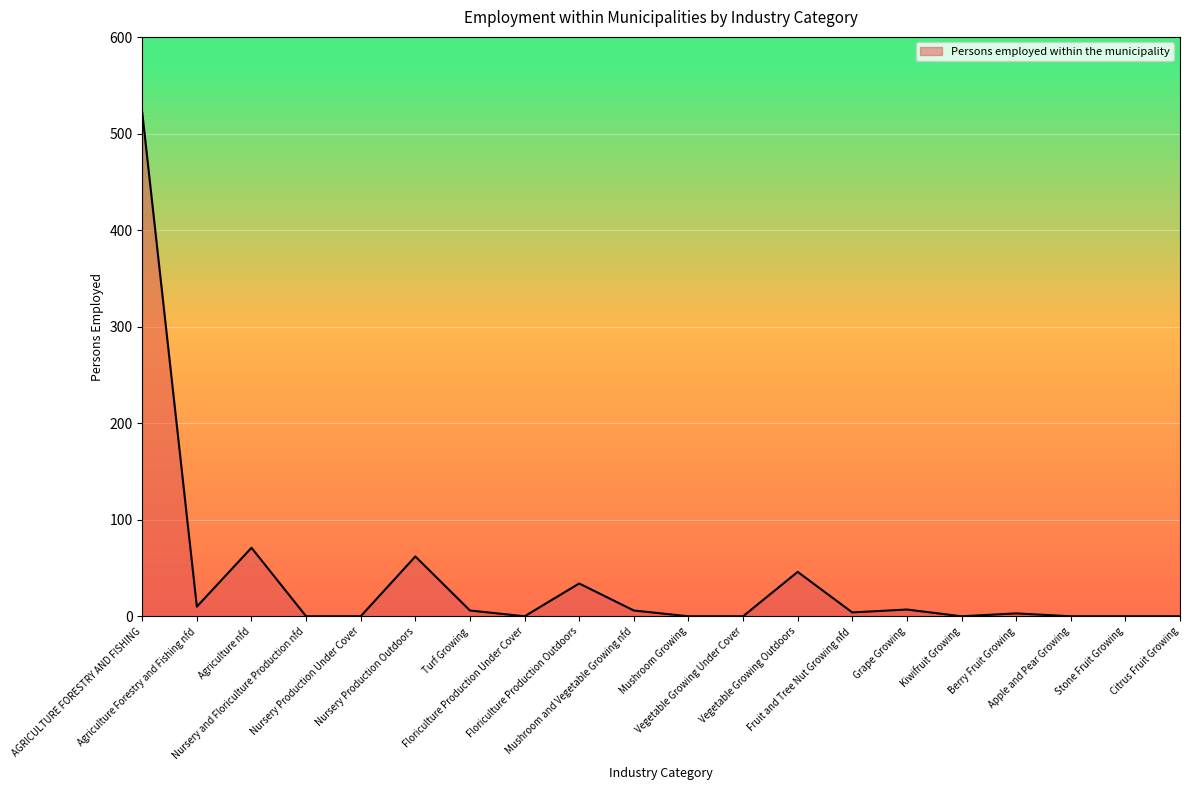

What is the greatest value displayed?

522